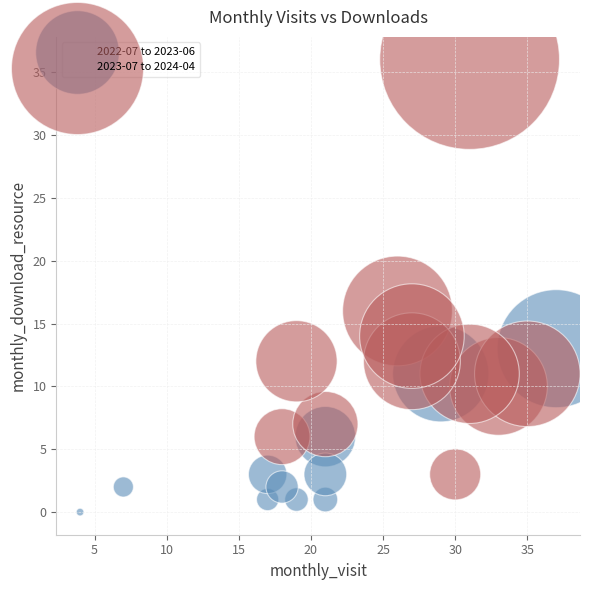

Which series contains the lowest Y value?

2022-07 to 2023-06